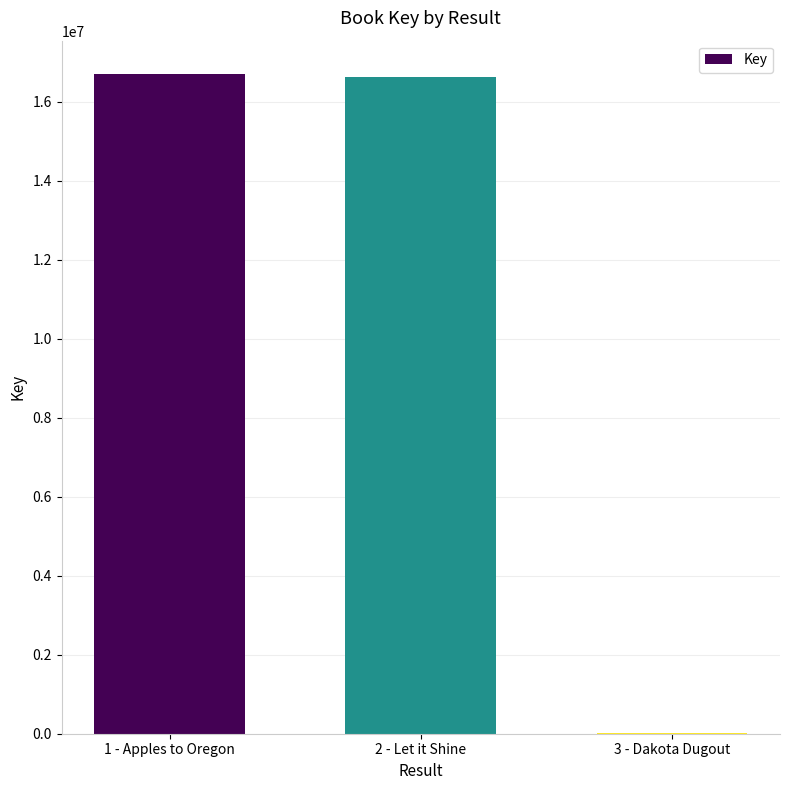

Reading left to right, transcribe all the data shown in this chart.

1 - Apples to Oregon=16713496	2 - Let it Shine=16621508	3 - Dakota Dugout=5666